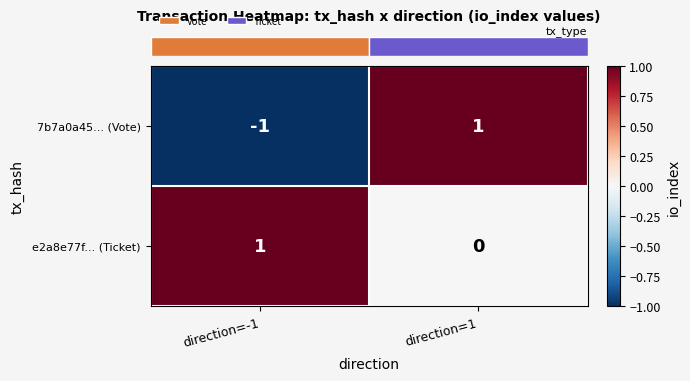

Between direction=-1 and direction=1, which series saw the biggest shift?

7b7a0a45... (Vote)